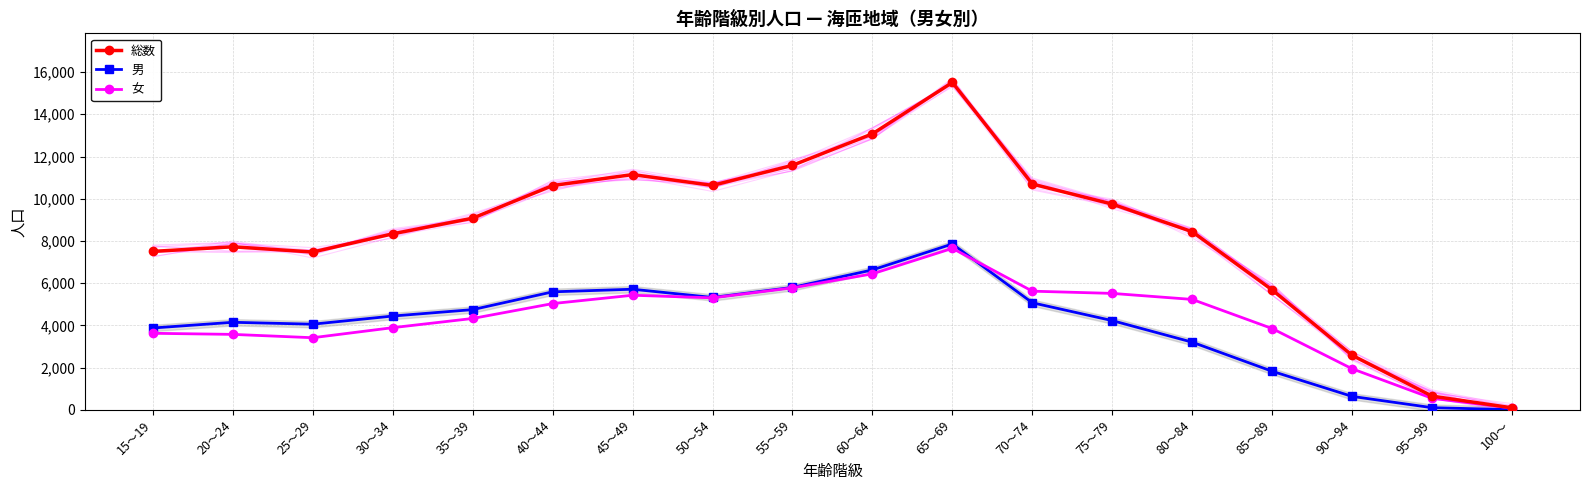

Reading left to right, transcribe all the data shown in this chart.

総数: 15～19=7507	20～24=7725	25～29=7477	30～34=8339	35～39=9079	40～44=10626	45～49=11145	50～54=10633	55～59=11583	60～64=13074	65～69=15508	70～74=10697	75～79=9746	80～84=8439	85～89=5681	90～94=2586	95～99=653	100～=97
男: 15～19=3879	20～24=4149	25～29=4059	30～34=4445	35～39=4749	40～44=5591	45～49=5715	50～54=5326	55～59=5803	60～64=6630	65～69=7858	70～74=5074	75～79=4229	80～84=3207	85～89=1829	90～94=639	95～99=105	100～=10
女: 15～19=3628	20～24=3576	25～29=3418	30～34=3894	35～39=4330	40～44=5035	45～49=5430	50～54=5307	55～59=5780	60～64=6444	65～69=7650	70～74=5623	75～79=5517	80～84=5232	85～89=3852	90～94=1947	95～99=548	100～=87